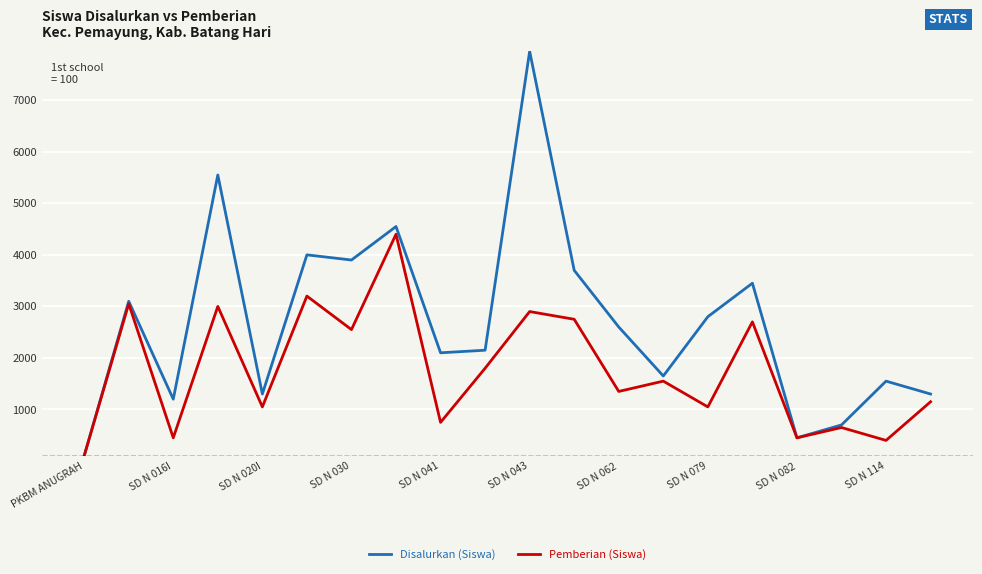

Does the chart have visible grid lines?

Yes